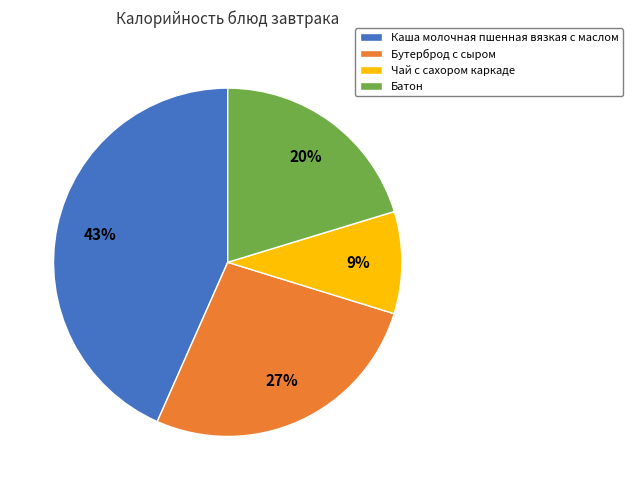

True or false: Бутерброд с сыром accounts for 27% of the total.

True